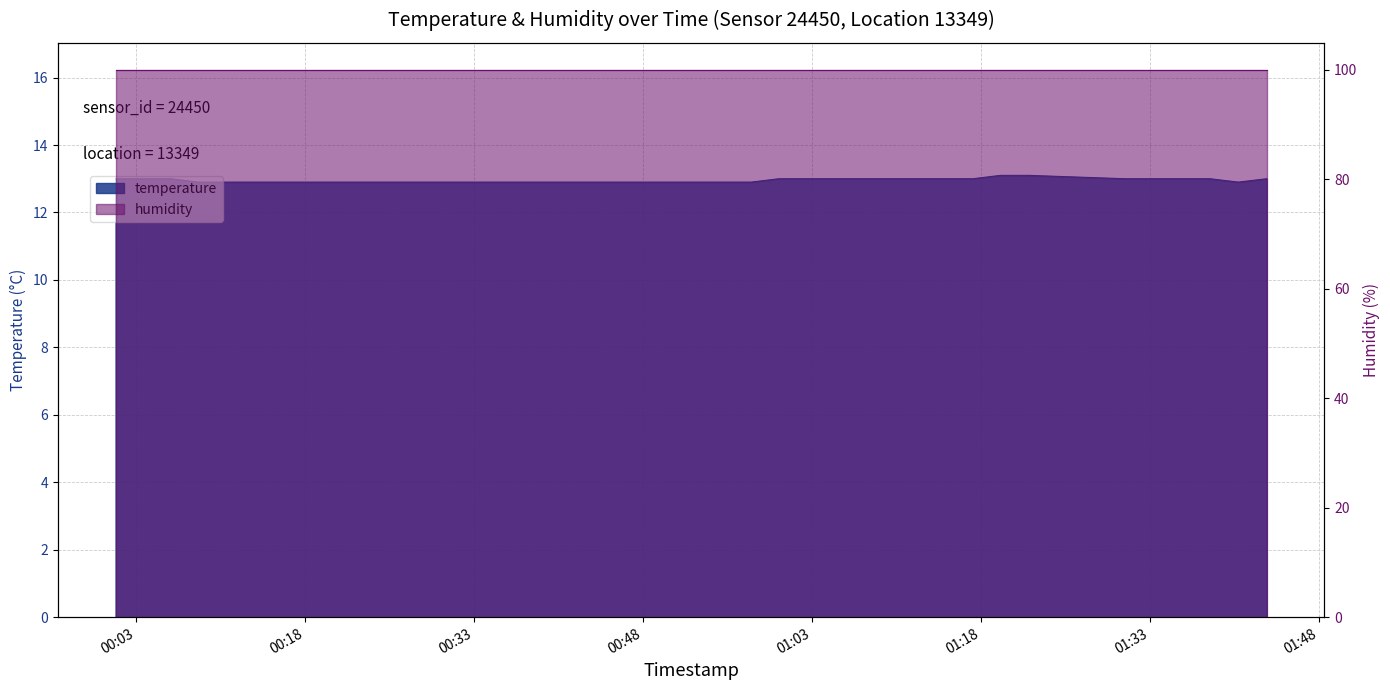

What is the minimum value shown in the chart?

12.9